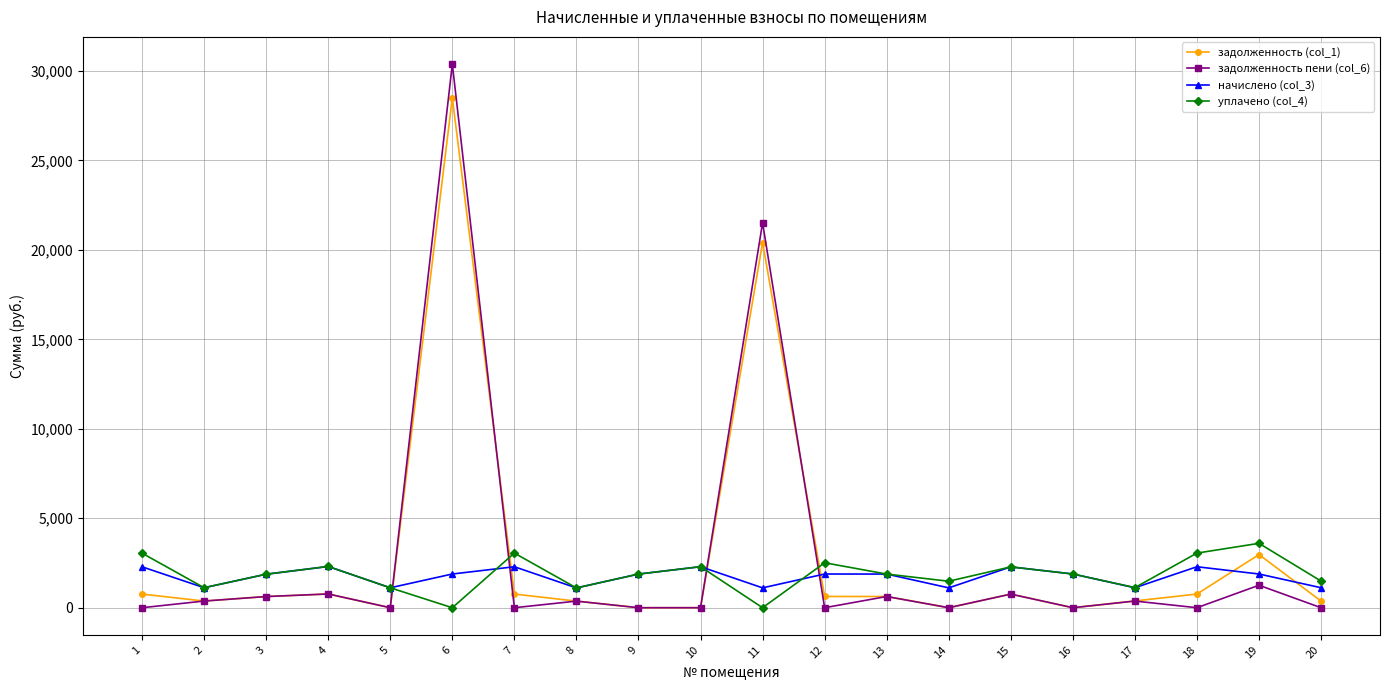

True or false: задолженность пени (col_6) has more than 1 interior local peaks.

True